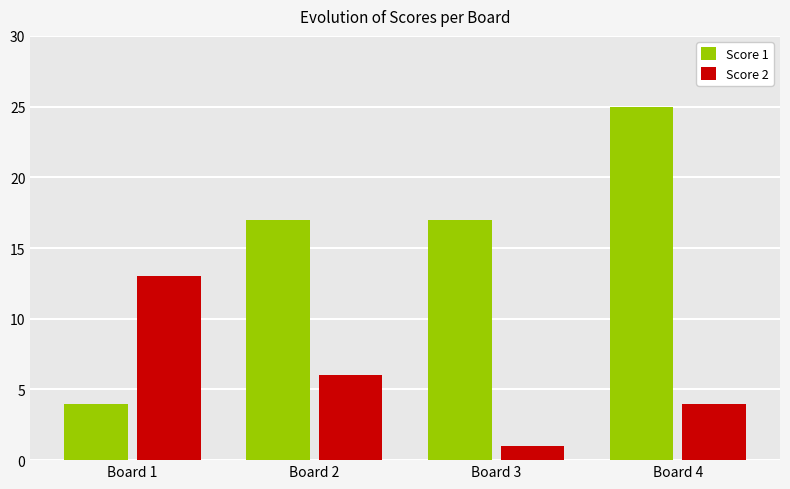

Is it true that Score 2 equals 2 at Board 4?

False